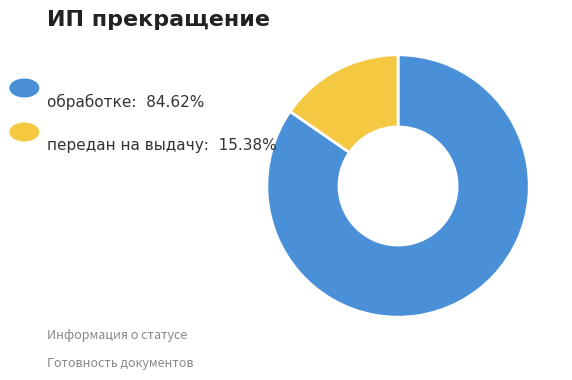

Is there a majority slice in this chart?

Yes